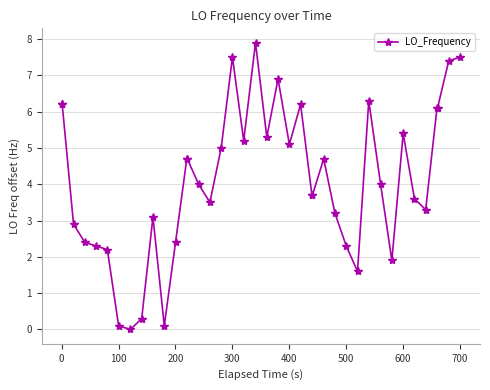

What is the value of the 13th point from the left?

4.7